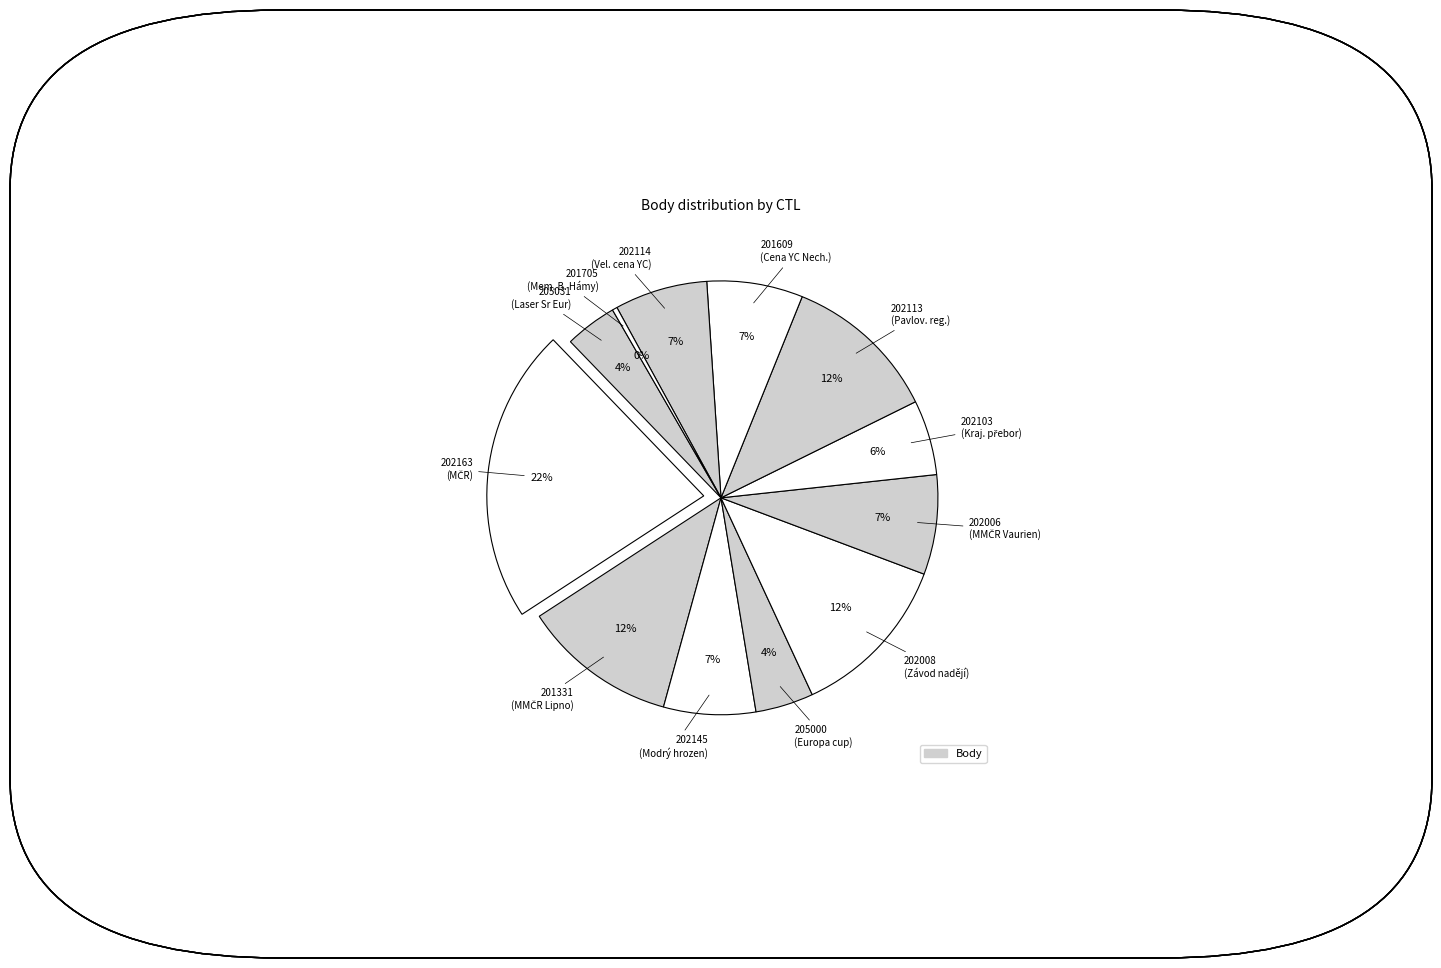

How many segments does this pie chart have?

12